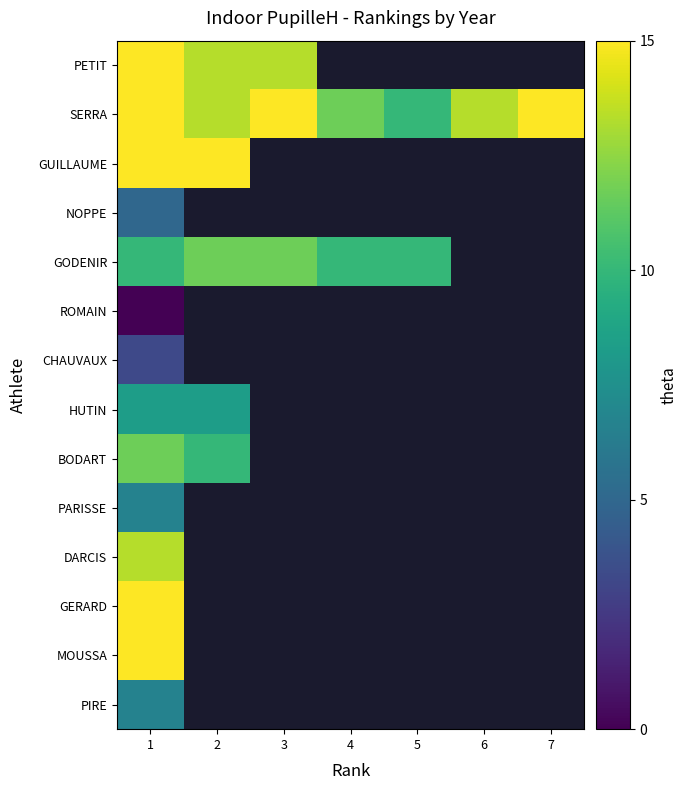

Which series has the widest spread of values?

SERRA